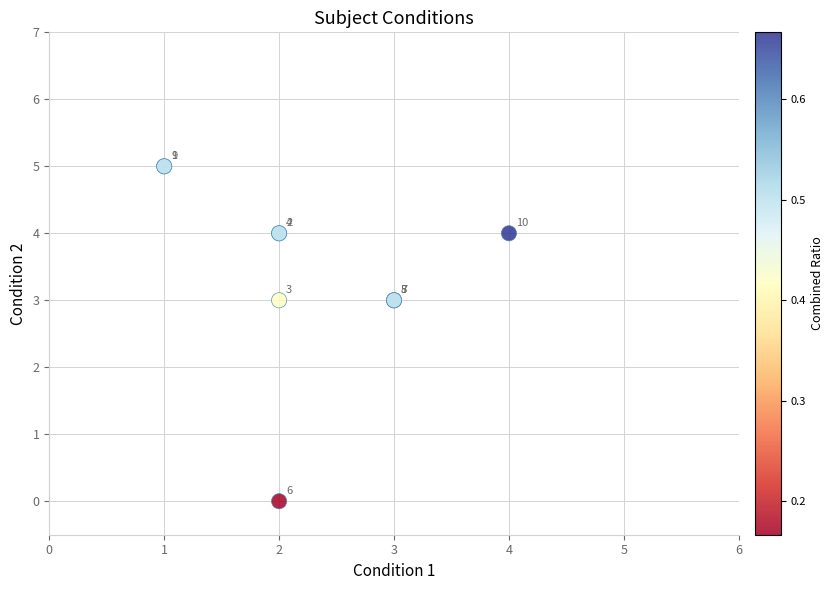

What Y value in the scatter plot is closest to 2?

3